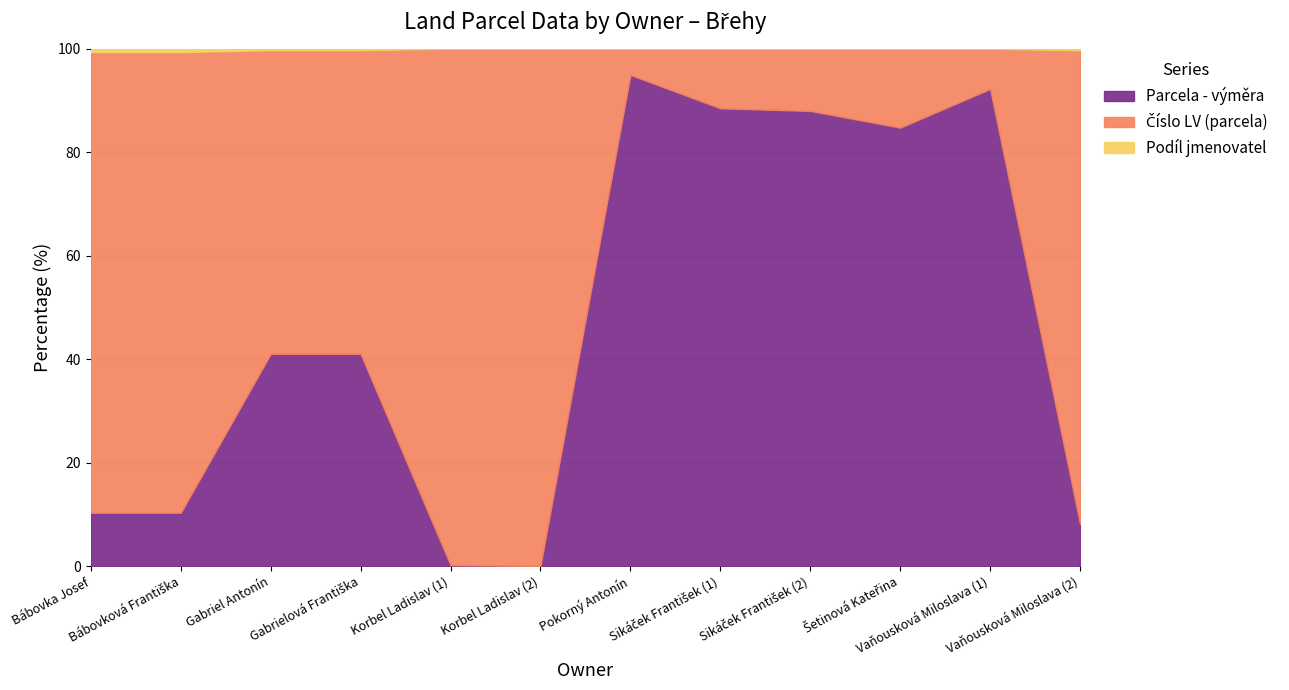

At how many categories does at least one series exceed 9003?

2